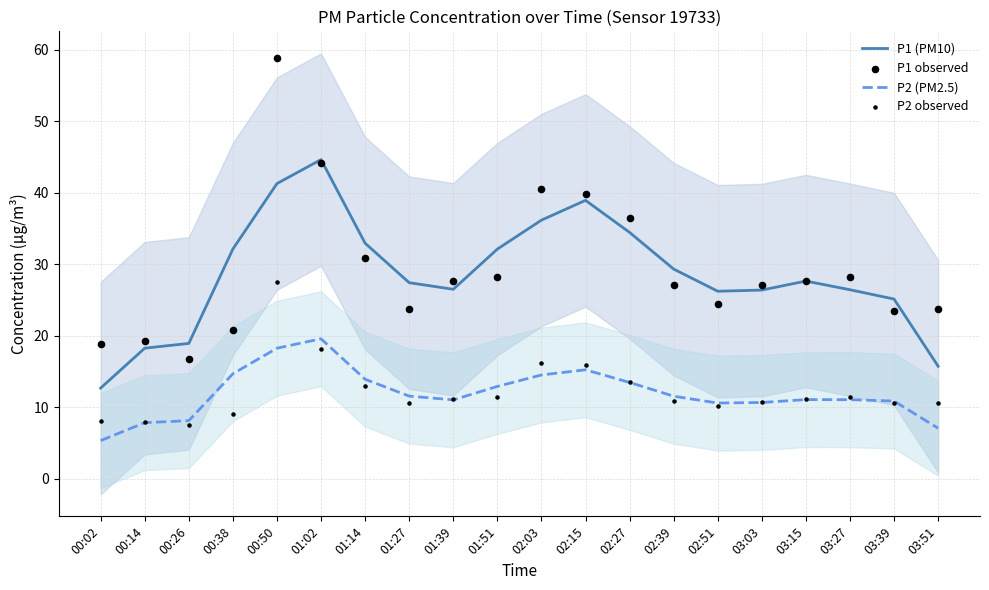

What is the total value across all series at 03:27?

77.1